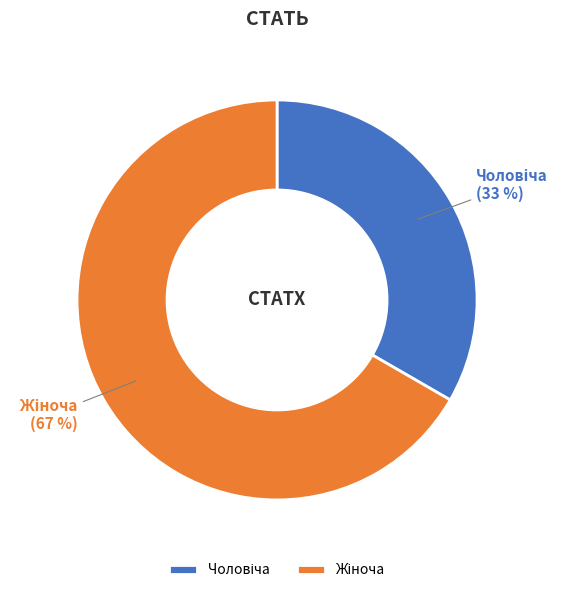

To the nearest percent, what is the average slice percentage?

50%